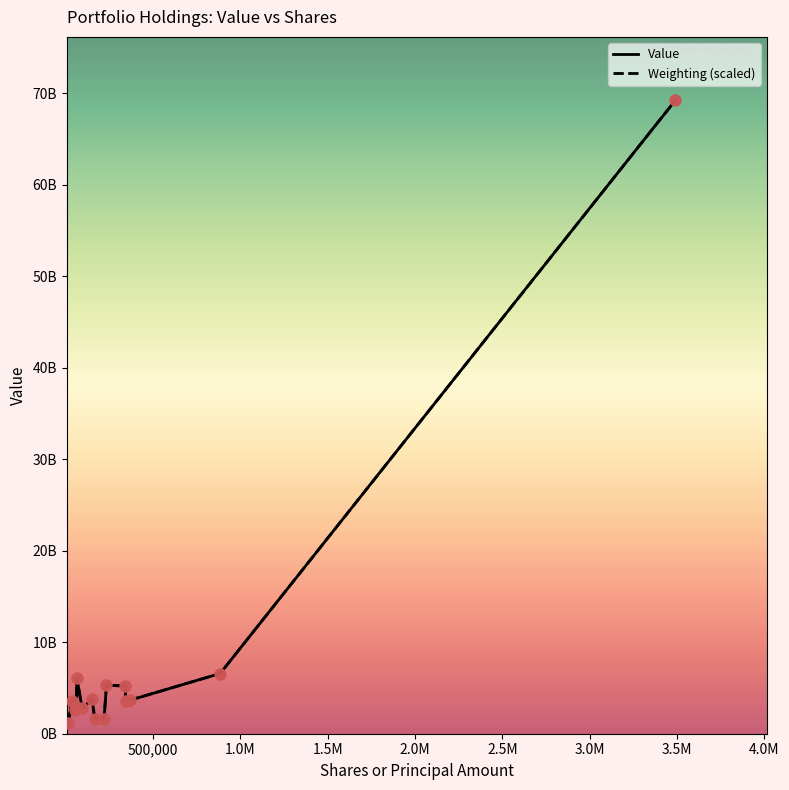

At how many categories does at least one series exceed 52979675284?

1